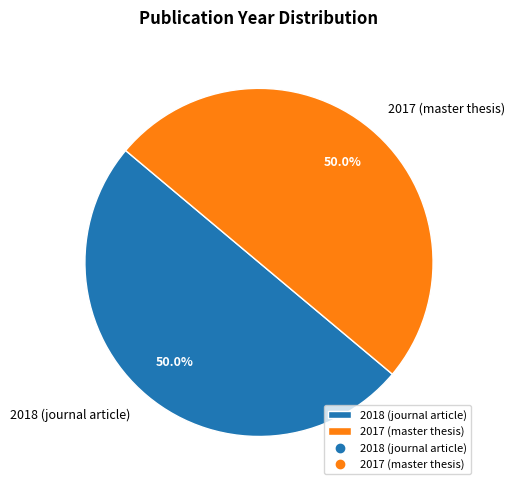

Is the sum of 2017 (master thesis) and 2018 (journal article) greater than half?

Yes